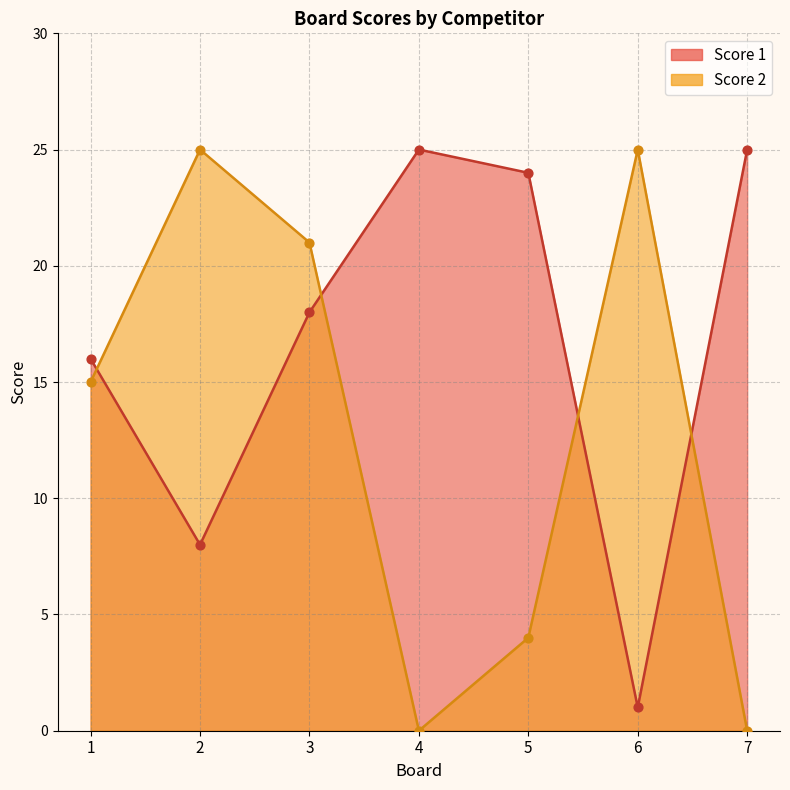

Which series has the largest total across all categories?

Score 1